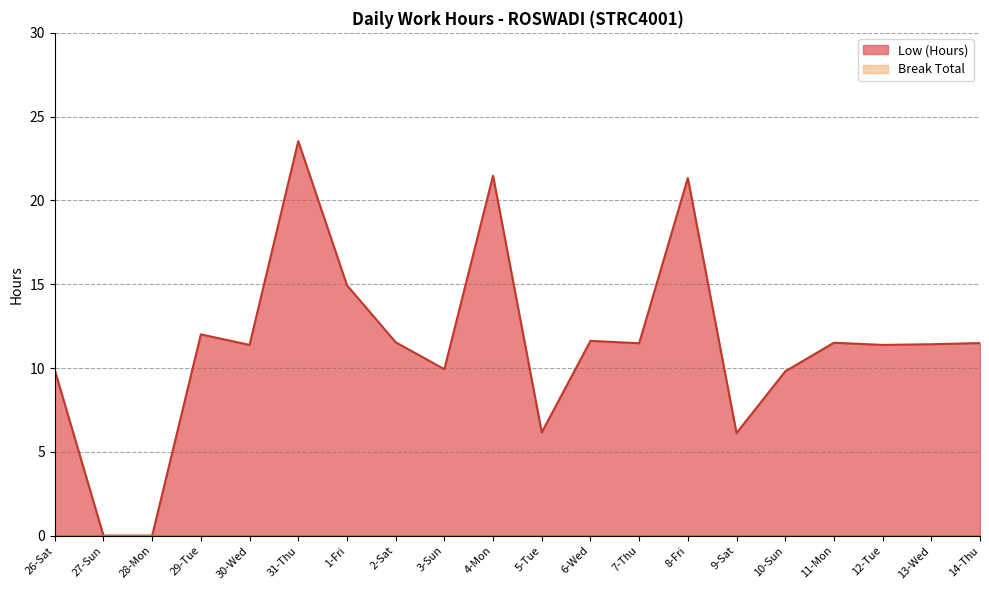

What value does the data have at 7-Thu?

11.5